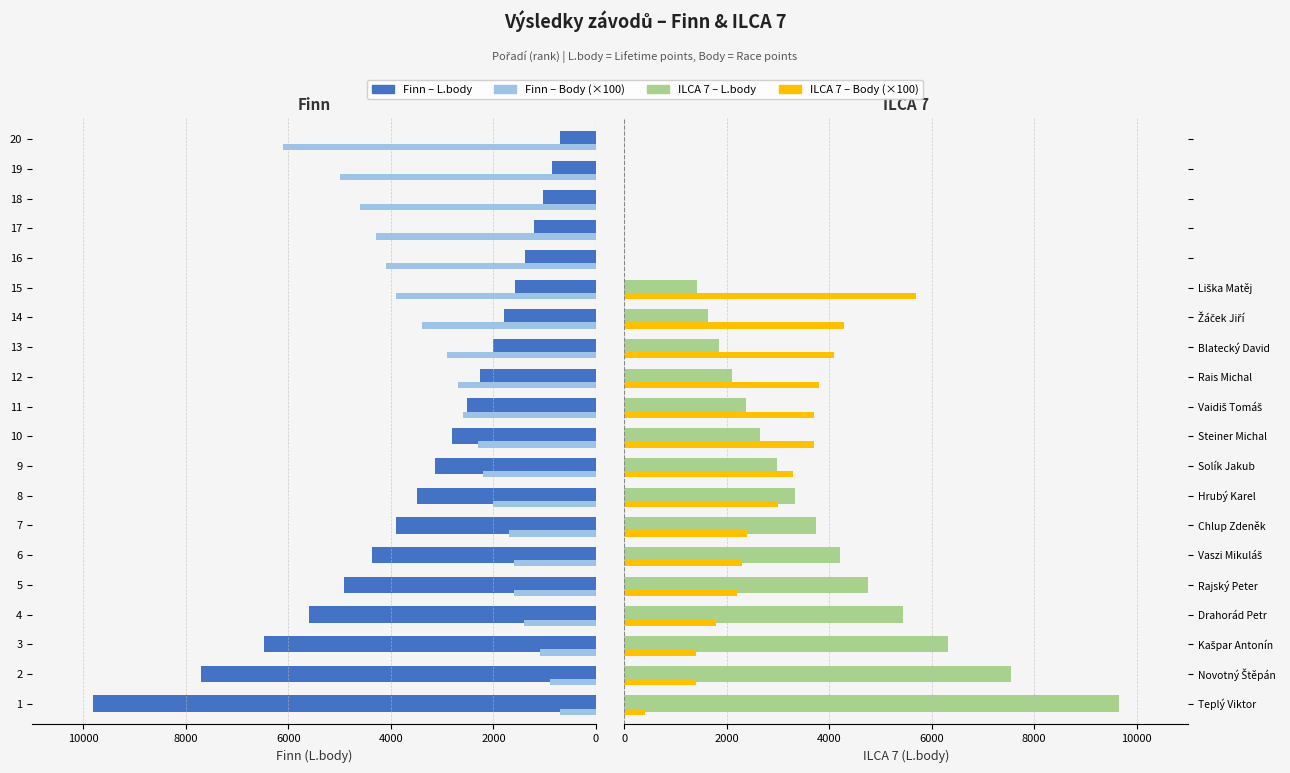

What is the average value?

3379